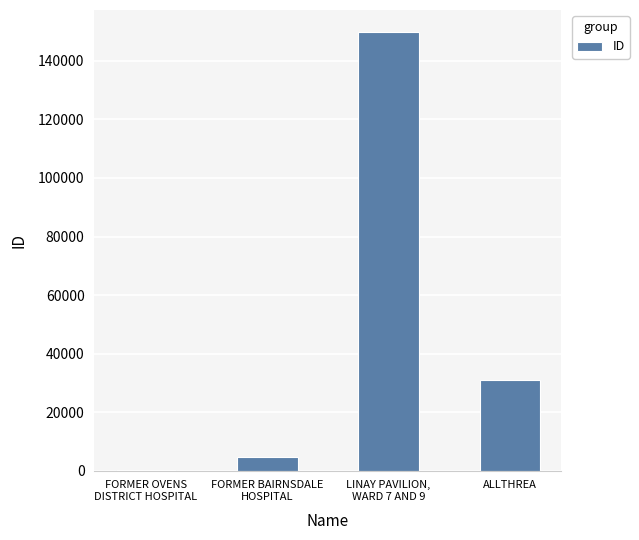

What is the sum of all values?

185768